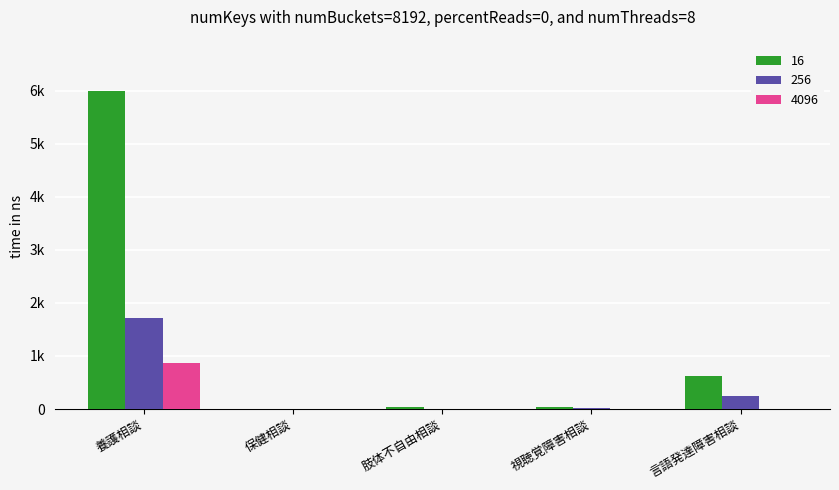

Which has a higher value, 肢体不自由相談 or 言語発達障害相談?

言語発達障害相談